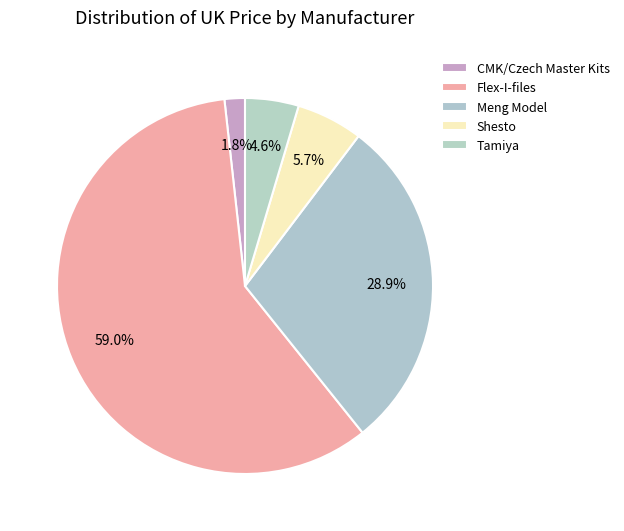

Rank the categories by value from highest to lowest.

Flex-I-files, Meng Model, Shesto, Tamiya, CMK/Czech Master Kits